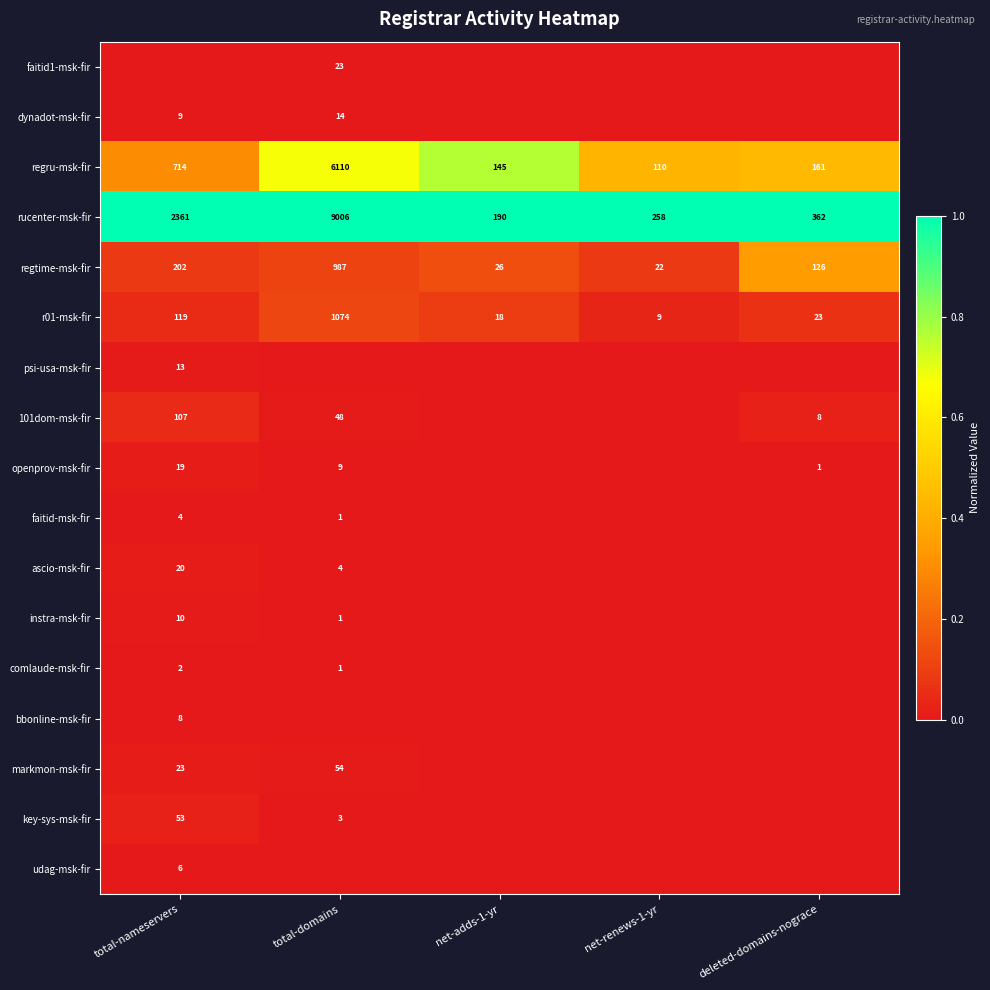

How many data points in regru-msk-fir are less than 161?

2